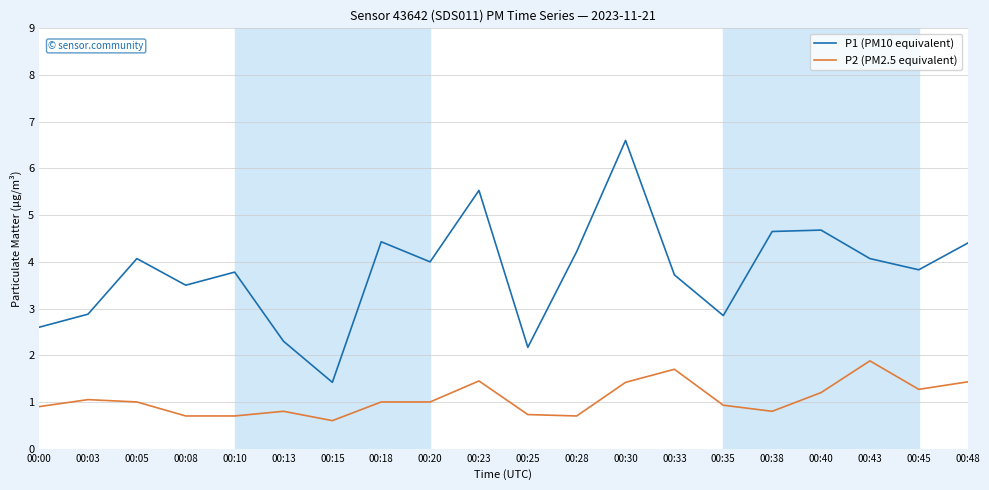

Is this an area chart (filled region under the line)?

No